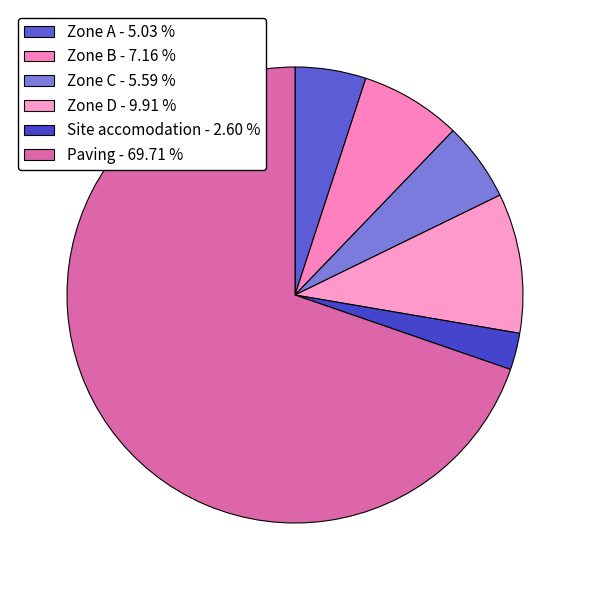

To the nearest percent, what is the combined percentage of Paving and Site accomodation?

72%